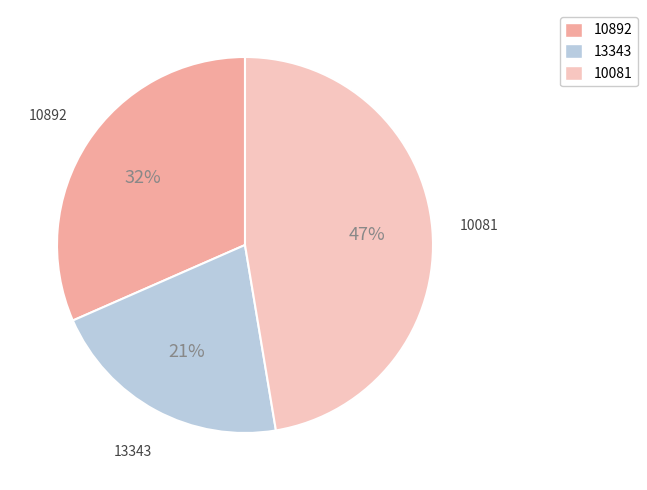

To the nearest percent, what portion does 10892 represent?

32%